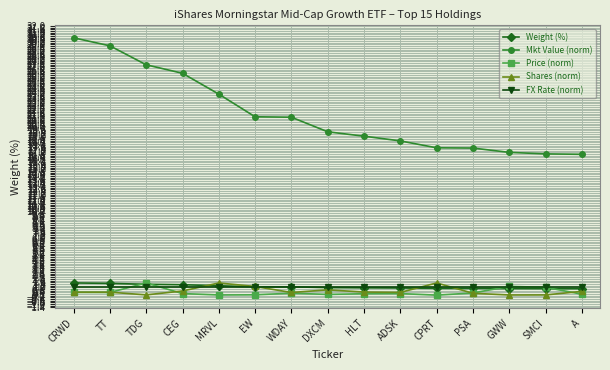

What is the minimum value shown in the chart?

0.1